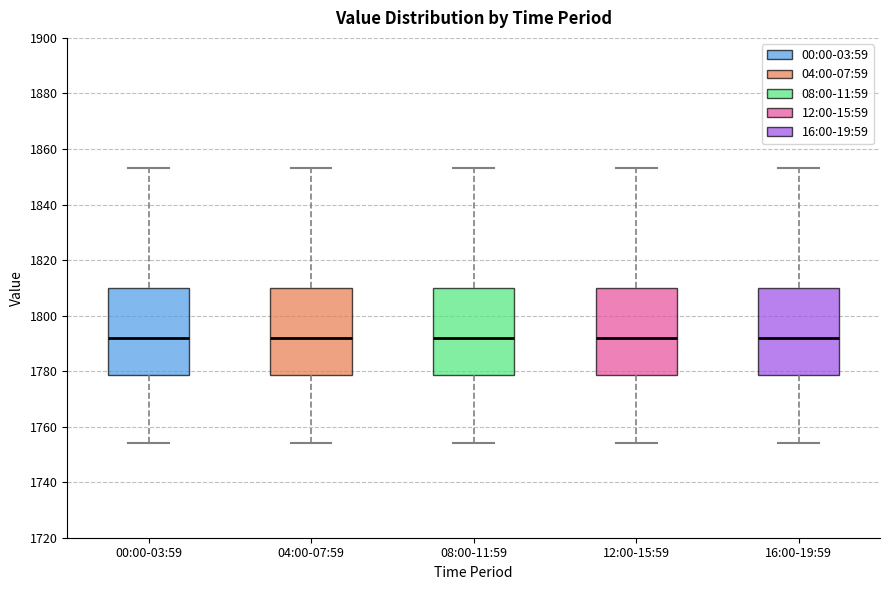

Where does the upper whisker of the box for 12:00-15:59 end on the y-axis? The values are not printed on the chart, so give them approximately, as read against the axis.

1854